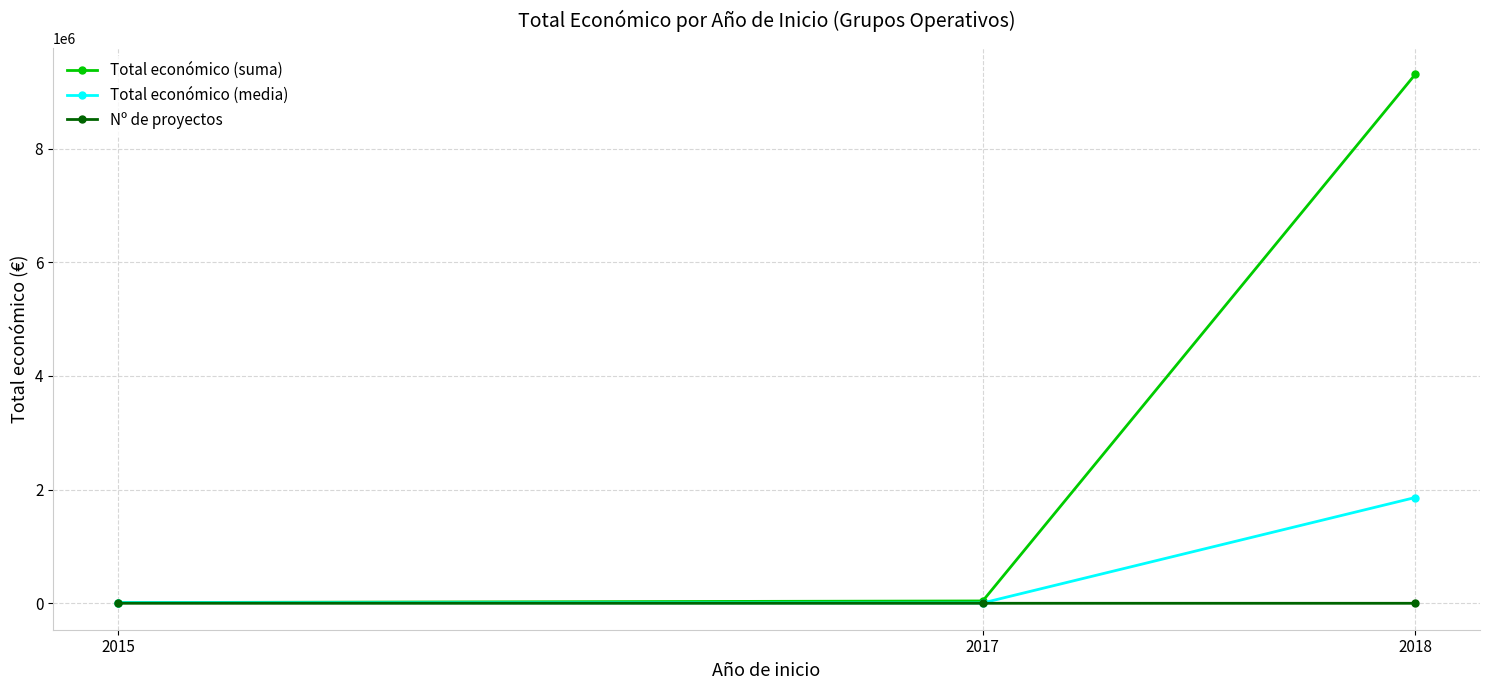

List the series in order of their peak value, highest first.

Total económico (suma), Total económico (media), Nº de proyectos